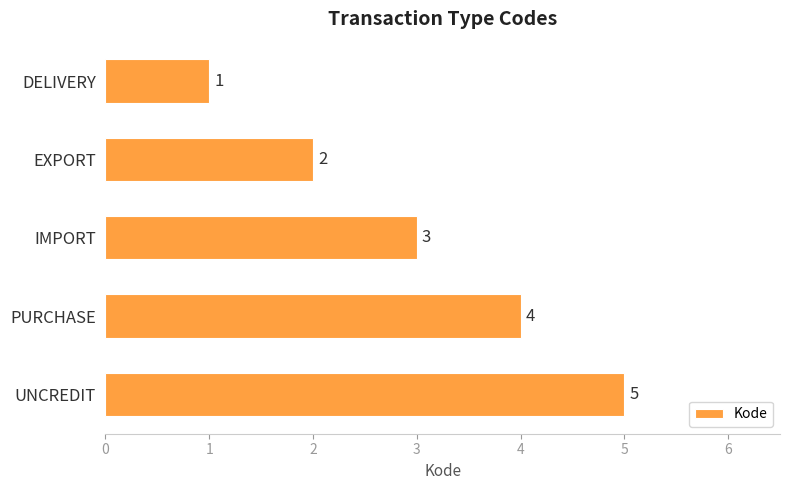

True or false: the data shows 7 at UNCREDIT.

False